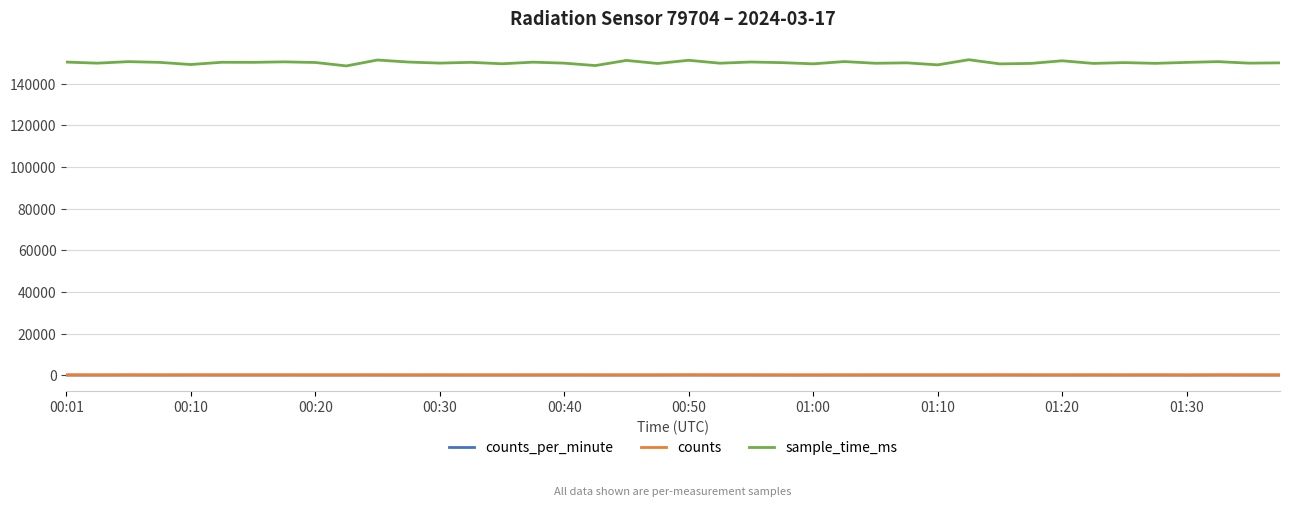

Which series has the widest spread of values?

sample_time_ms